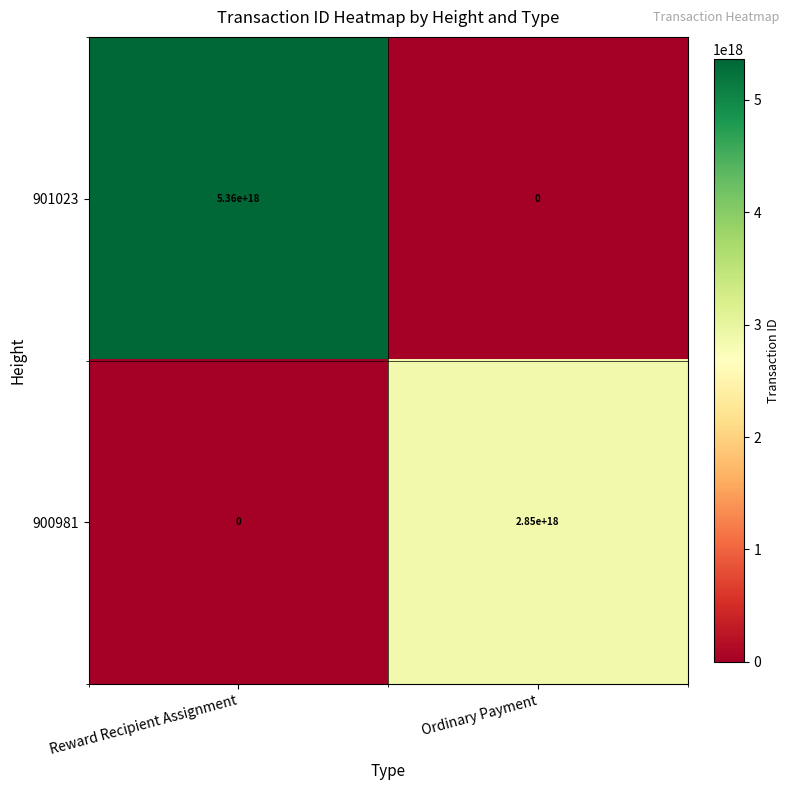

At which label is 900981 closest to 1425000000000000000?

Reward Recipient Assignment